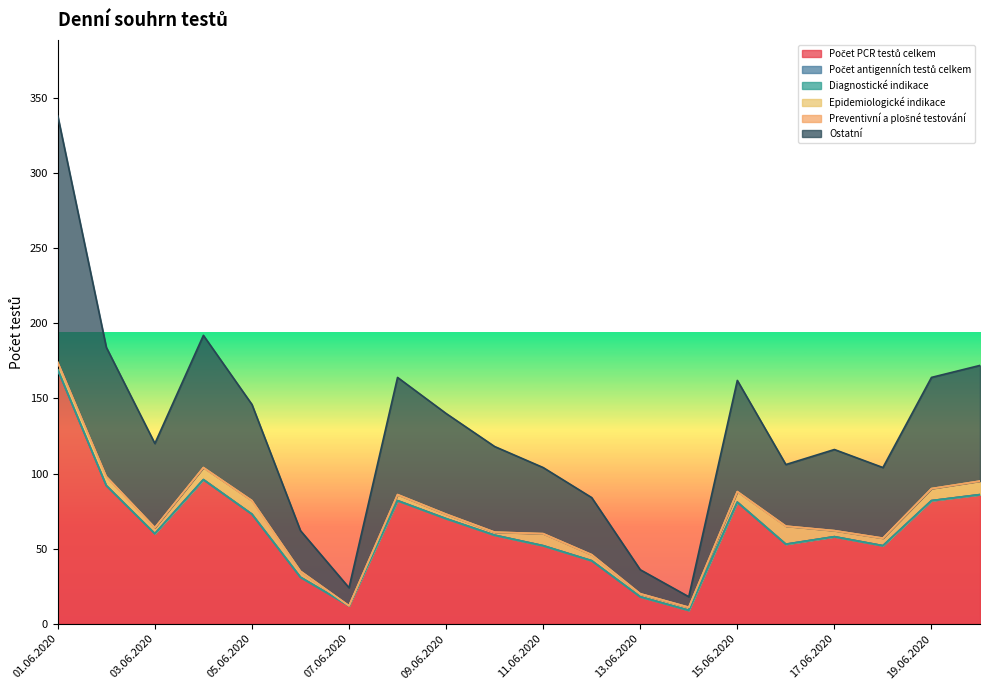

Reading right to left, extract all data points from this chart.

Počet PCR testů celkem: 86	82	52	58	53	81	9	18	42	52	59	70	82	12	31	73	96	60	92	169
Počet antigenních testů celkem: 0	0	0	0	0	0	0	0	0	0	0	0	0	0	0	0	0	0	0	0
Diagnostické indikace: 0	0	0	0	0	0	0	0	0	0	0	0	0	0	0	0	0	0	0	0
Epidemiologické indikace: 9	8	5	4	12	7	2	2	4	8	2	3	4	0	4	9	8	4	6	5
Preventivní a plošné testování: 0	0	0	0	0	0	0	0	0	0	0	0	0	0	0	0	0	0	0	0
Ostatní: 77	74	47	54	41	74	7	16	38	44	57	67	78	12	27	64	88	56	86	164